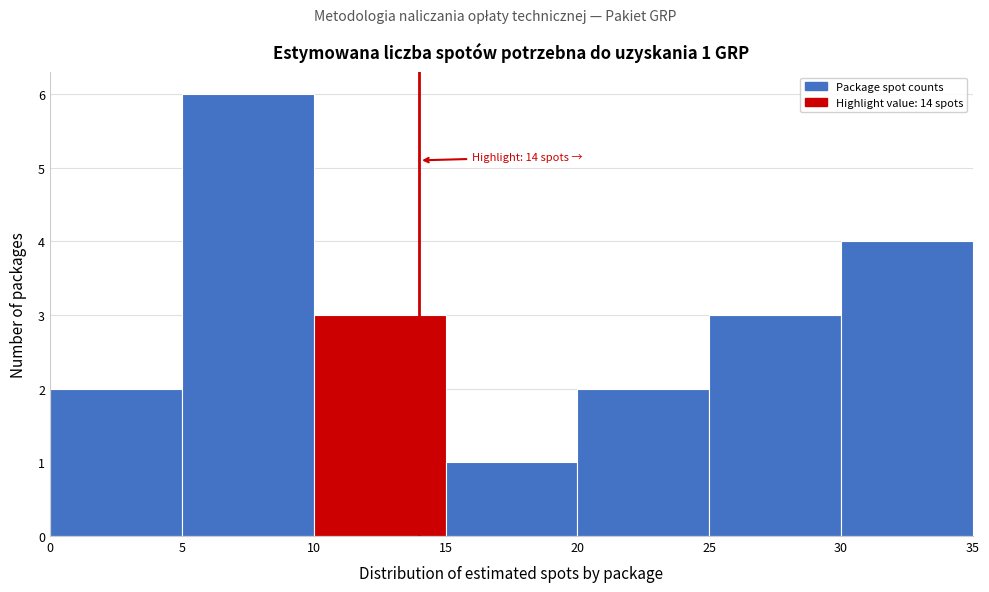

Over which range of the x-axis is the bar tallest?

5 to 10